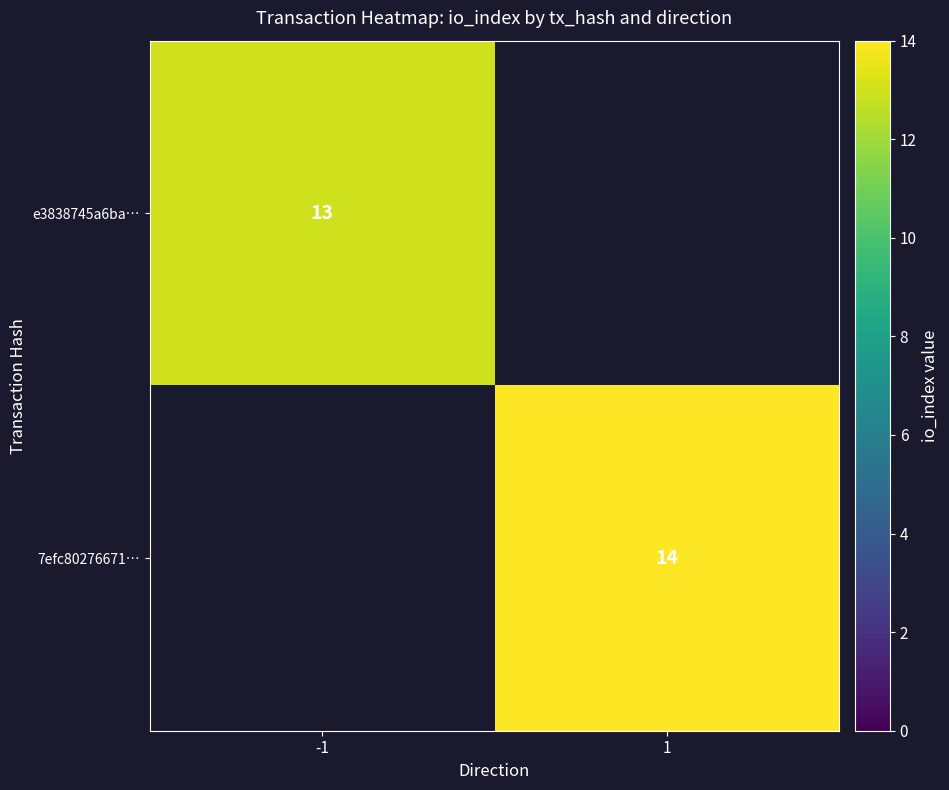

How many distinct data groups are displayed?

2